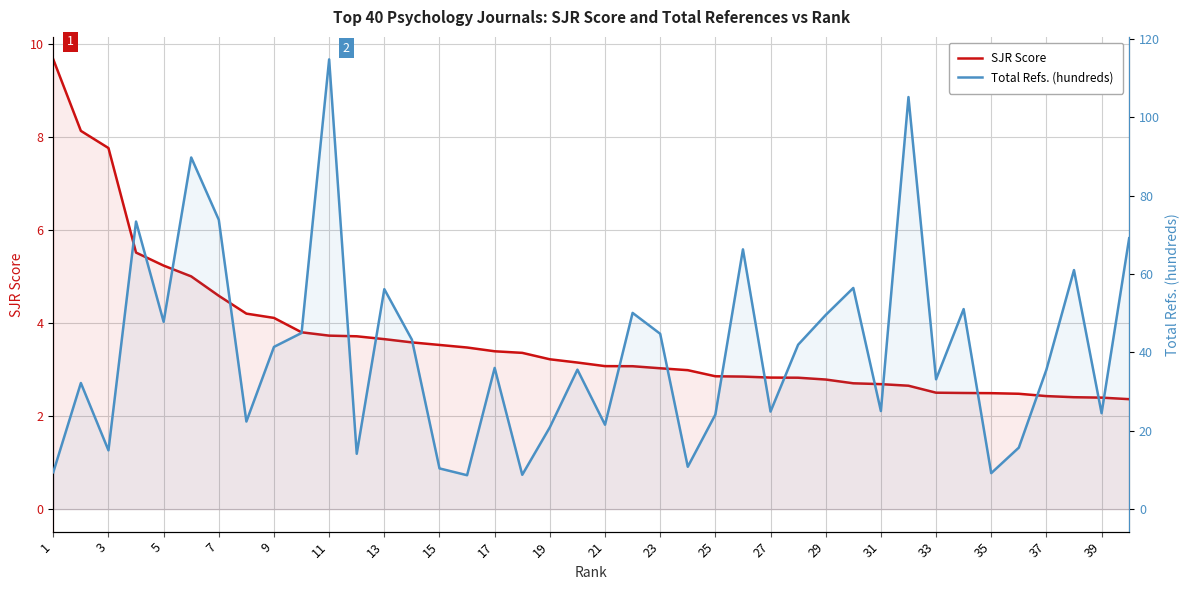

Reading right to left, list all the values displayed in this chart.

SJR Score: 2.4	2.4	2.4	2.4	2.5	2.5	2.5	2.5	2.7	2.7	2.7	2.8	2.8	2.8	2.8	2.9	3.0	3.0	3.1	3.1	3.1	3.2	3.4	3.4	3.5	3.5	3.6	3.7	3.7	3.7	3.8	4.1	4.2	4.6	5.0	5.2	5.5	7.8	8.1	9.7
Total Refs. (hundreds): 69.1	24.5	61.0	35.6	15.7	9.2	51.0	33.1	105.1	25.0	56.4	49.5	41.9	24.9	66.3	24.1	10.8	44.7	50.1	21.5	35.6	20.9	8.8	36.0	8.7	10.4	43.2	56.1	14.1	114.7	44.9	41.4	22.4	73.8	89.7	47.8	73.4	15.0	32.2	9.4